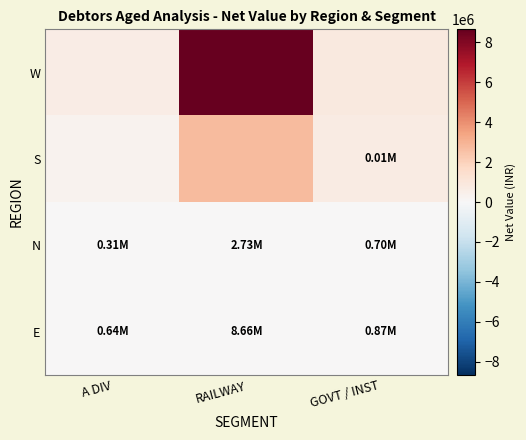

How many categories are shown in the chart?

3